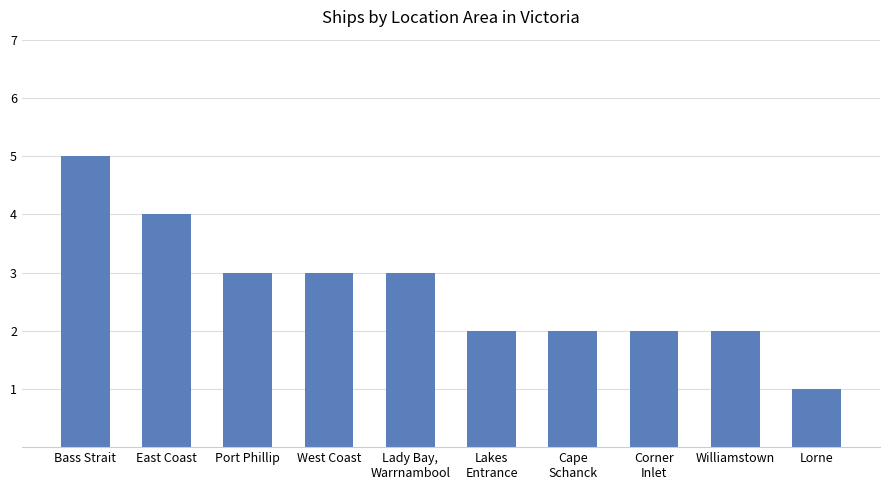

Reading left to right, extract all data points from this chart.

5	4	3	3	3	2	2	2	2	1